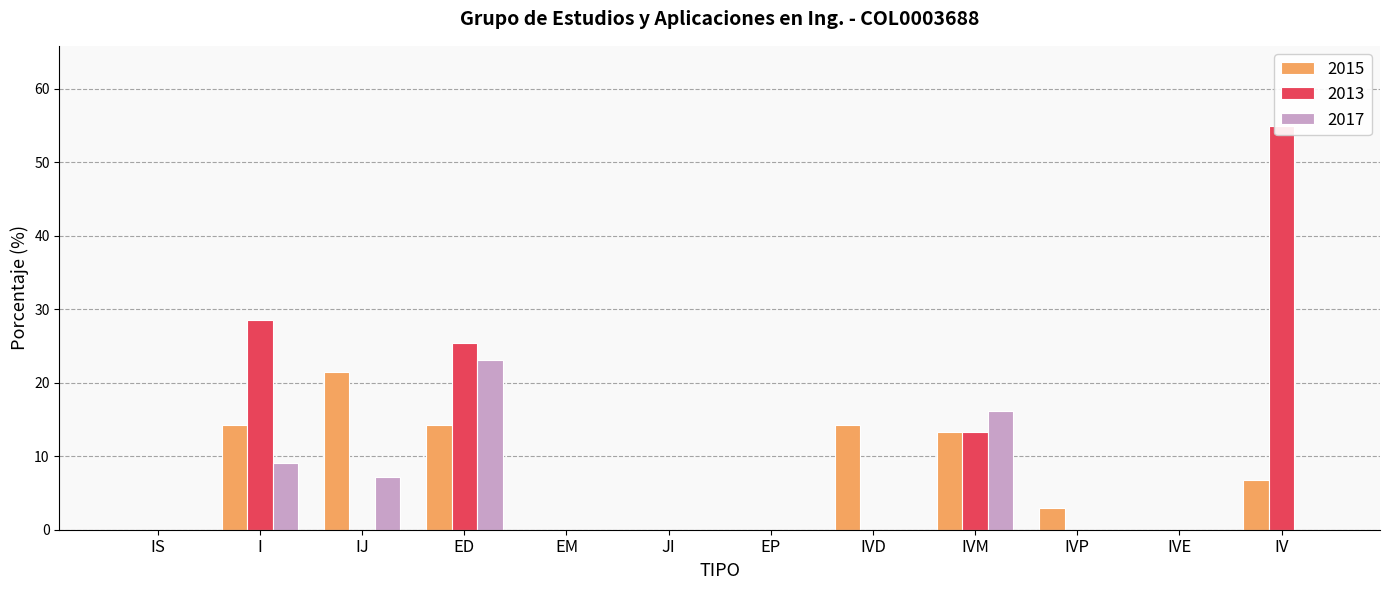

The value of 2013 at IJ is 0.0. True or false?

True